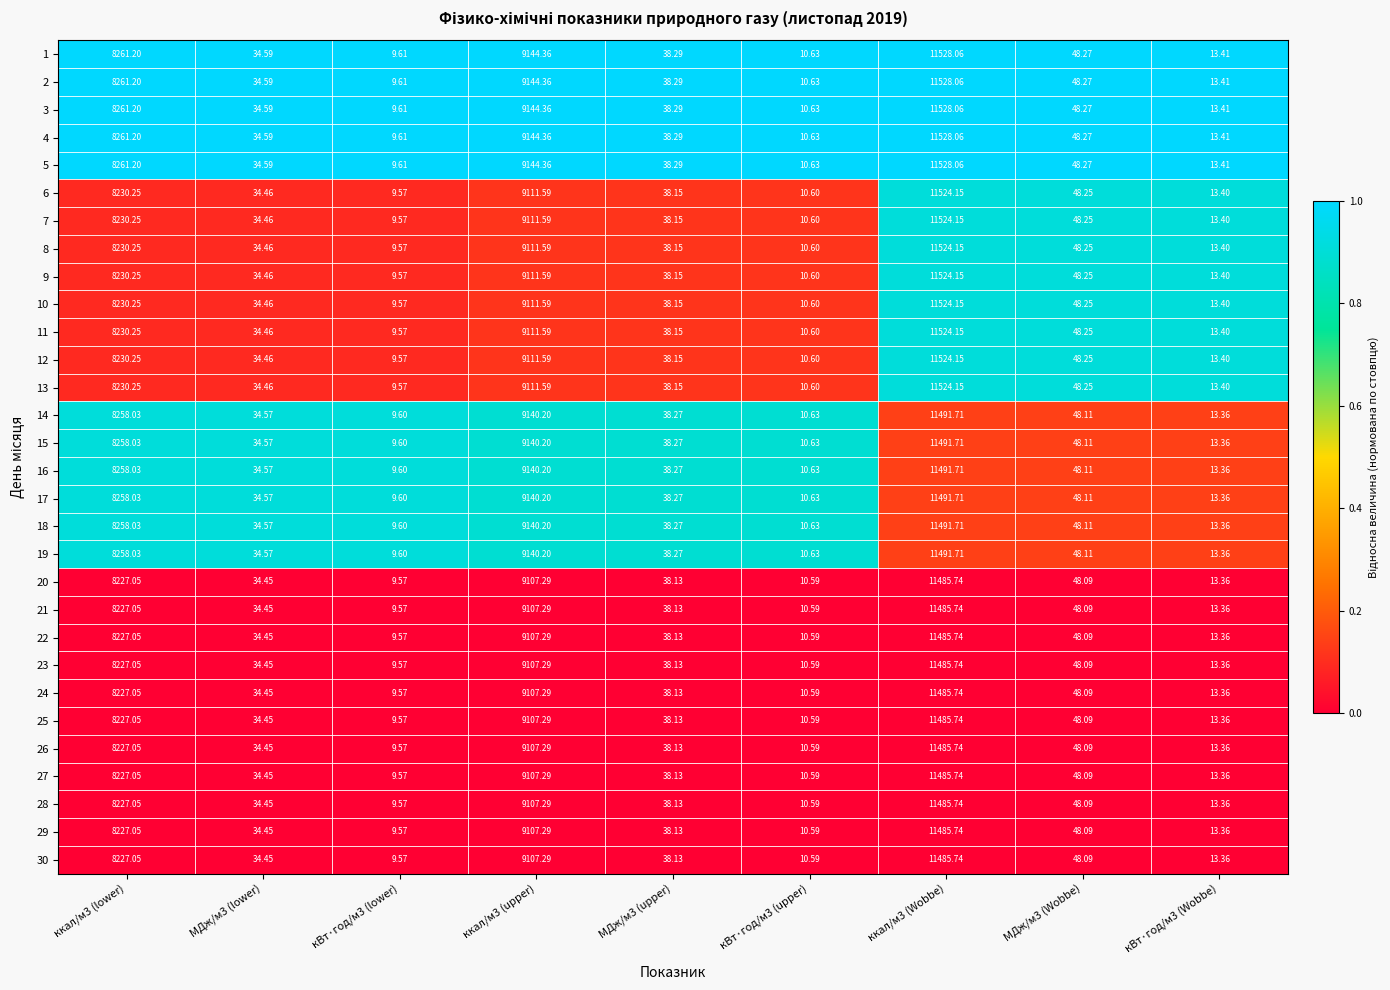

Is the value of 28 at кВт·год/м3 (lower) greater than the value of 24 at ккал/м3 (Wobbe)?

No